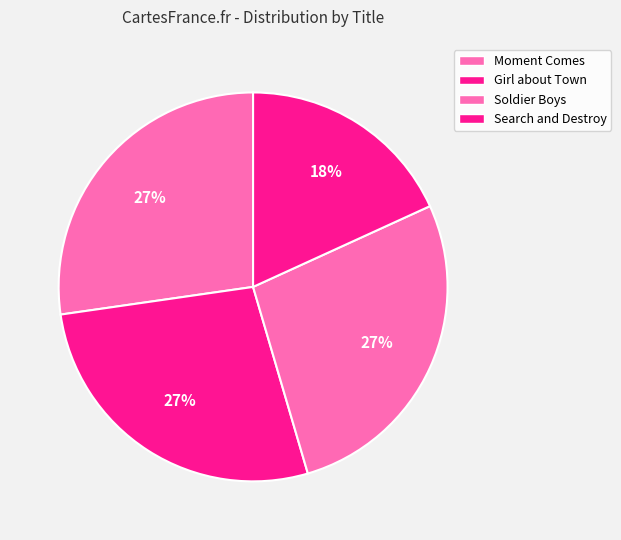

Is there a majority slice in this chart?

No